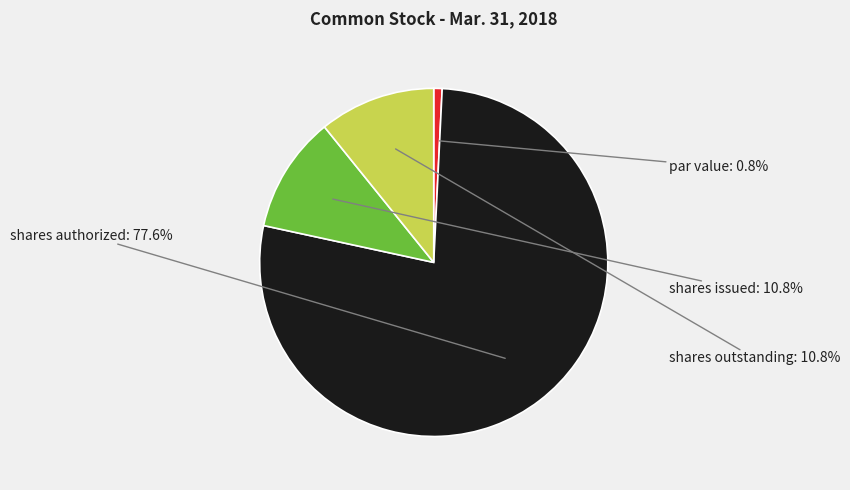

Which slice represents more than half of the pie?

shares authorized